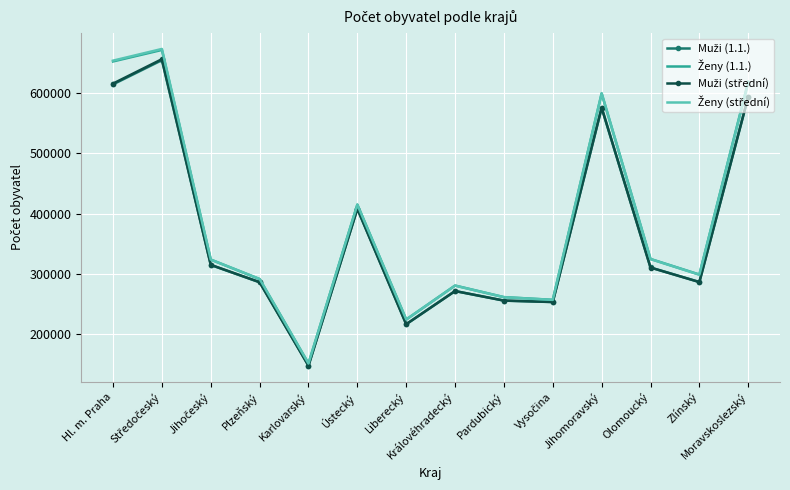

Which category has the lowest value across all series?

Karlovarský